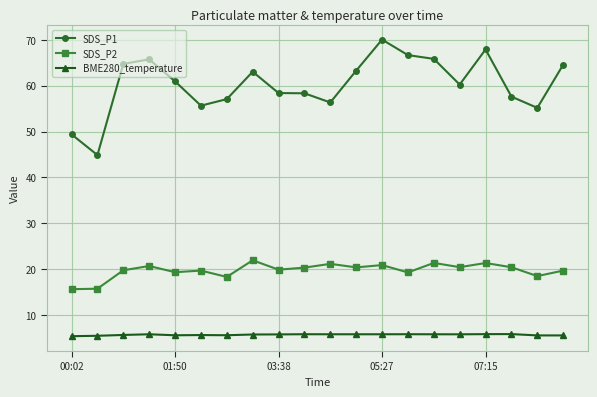

What is the lowest value of the SDS_P2 series?

15.7